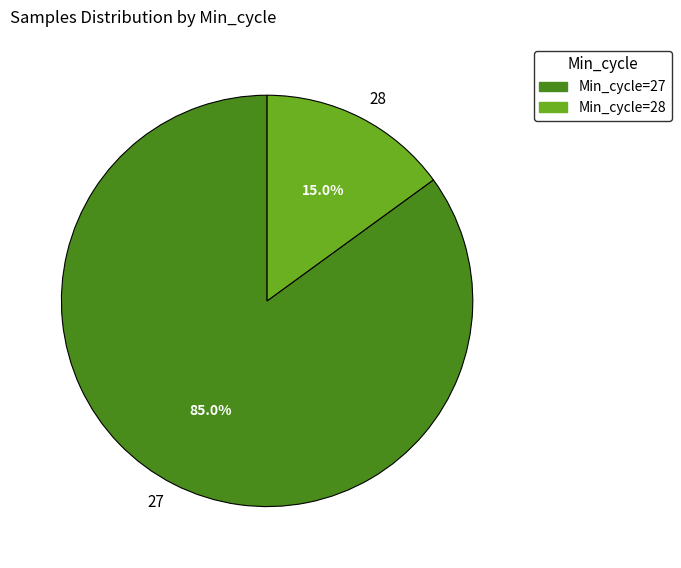

Which has a higher value, 27 or 28?

27